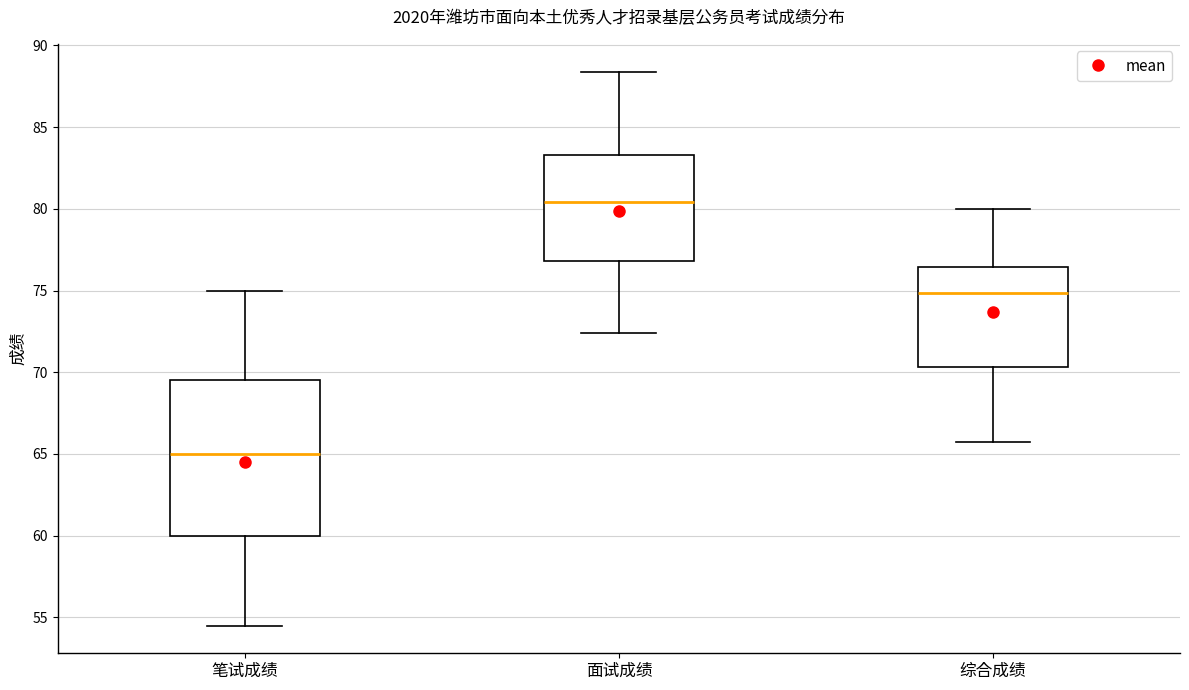

Where is the lower edge of the box for 综合成绩 on the y-axis? The values are not printed on the chart, so give them approximately, as read against the axis.

70.5